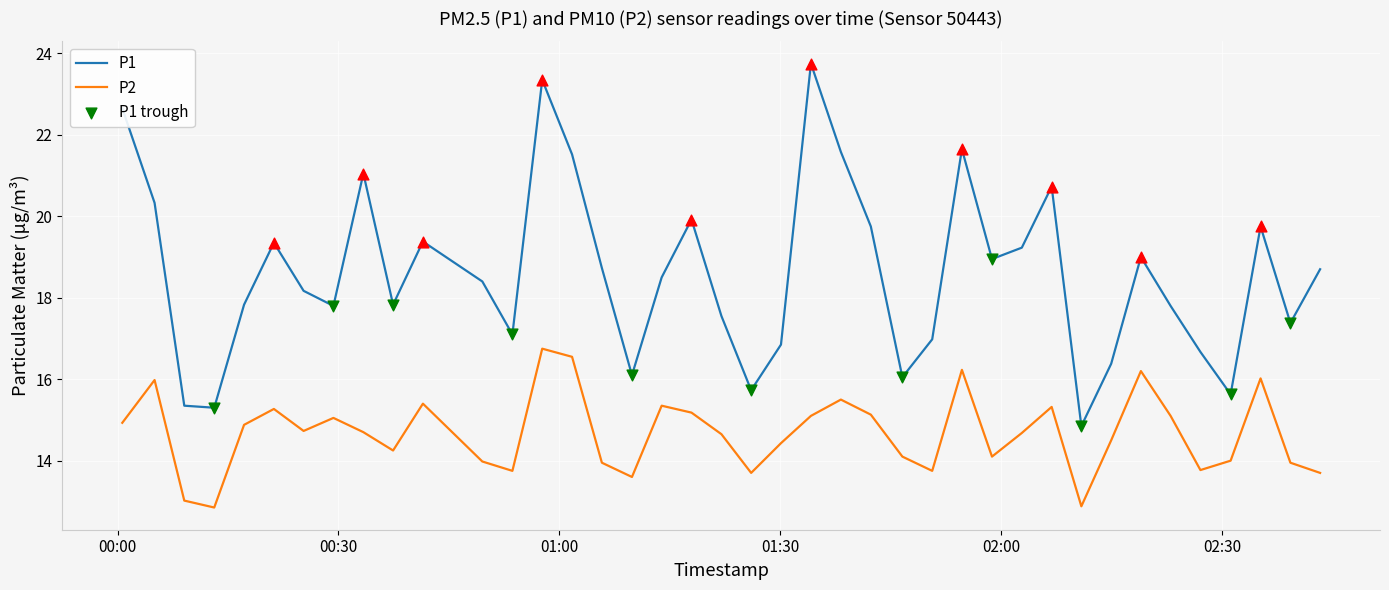

Which series has the largest total across all categories?

P1